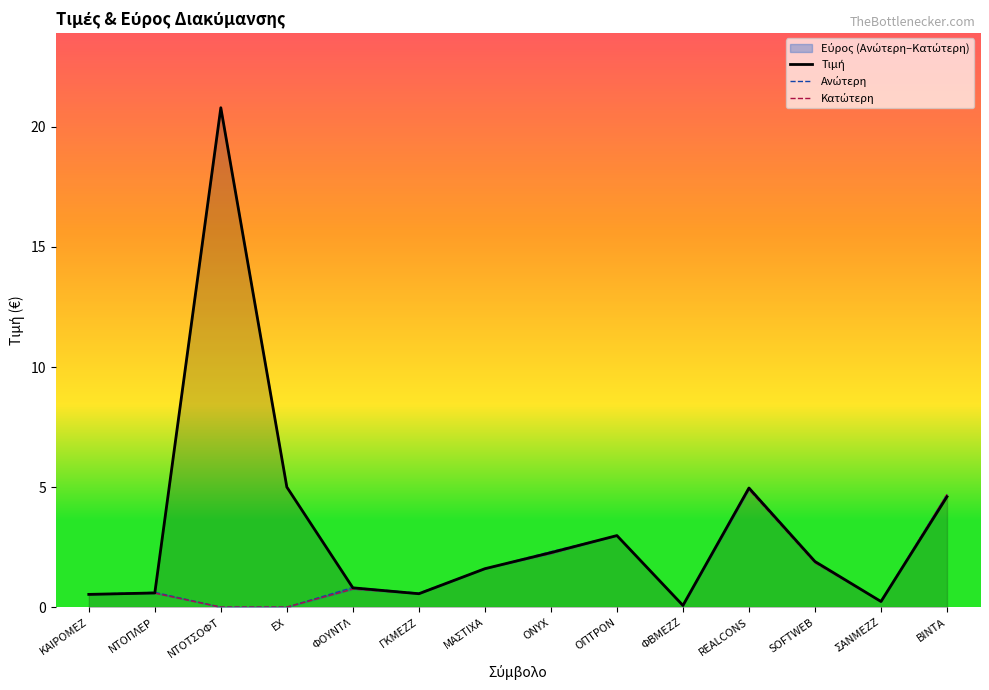

List the labels in order of Κατώτερη value, smallest first.

ΝΤΟΤΣΟΦΤ, ΕΧ, ΦΒΜΕΖΖ, ΣΑΝΜΕΖΖ, ΚΑΙΡΟΜΕΖ, ΓΚΜΕΖΖ, ΝΤΟΠΛΕΡ, ΦΟΥΝΤΛ, ΜΑΣΤΙΧΑ, SOFTWEB, ONYX, ΟΠΤΡΟΝ, ΒΙΝΤΑ, REALCONS